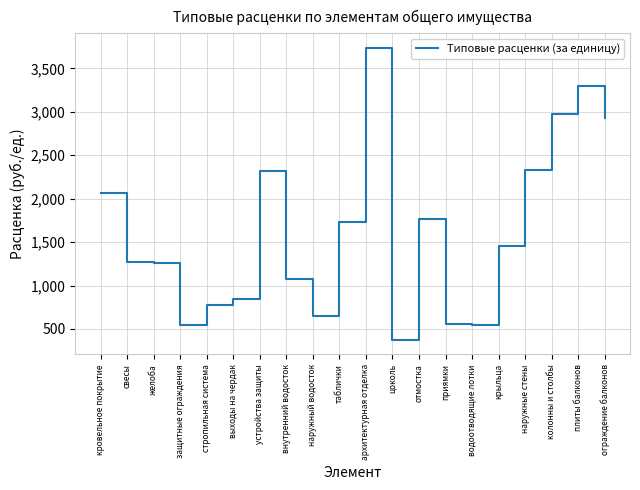

What is the change in value from внутренний водосток to колонны и столбы?

+1899.3